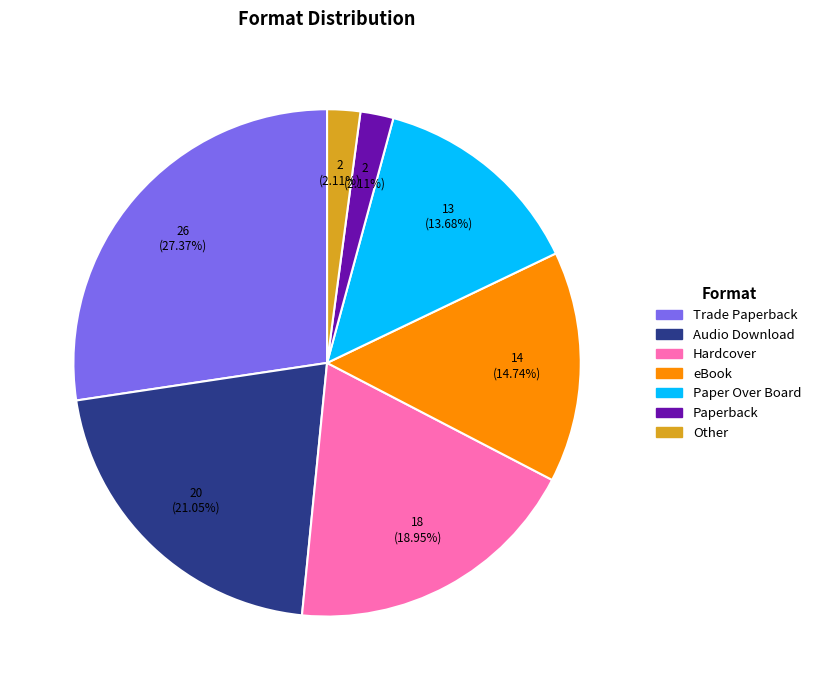

Is there any slice that represents more than half of the pie?

No